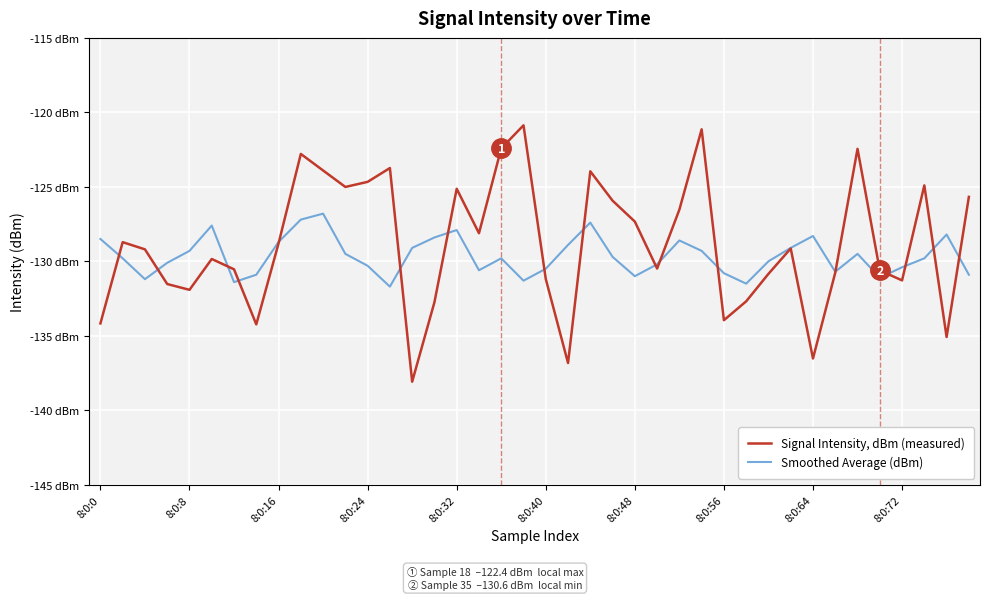

Does the chart have visible grid lines?

Yes